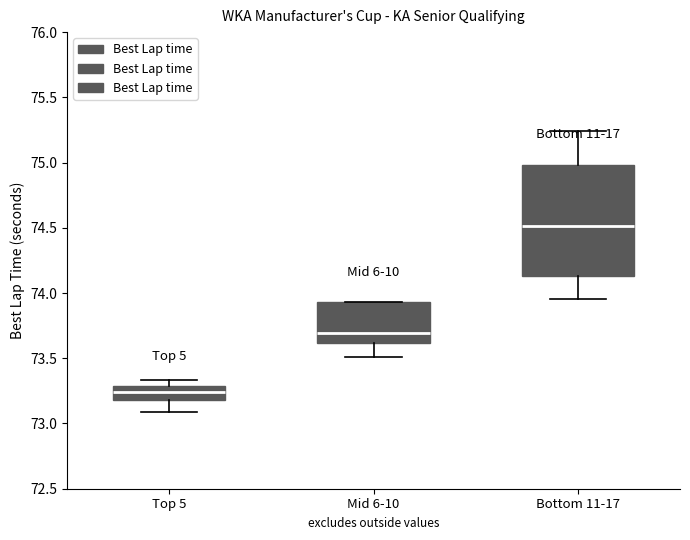

Which box is the tallest, from its lower edge to its upper edge?

Bottom 11-17